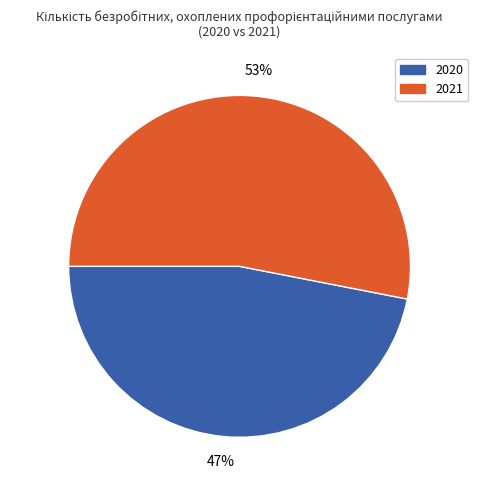

How many segments does this pie chart have?

2